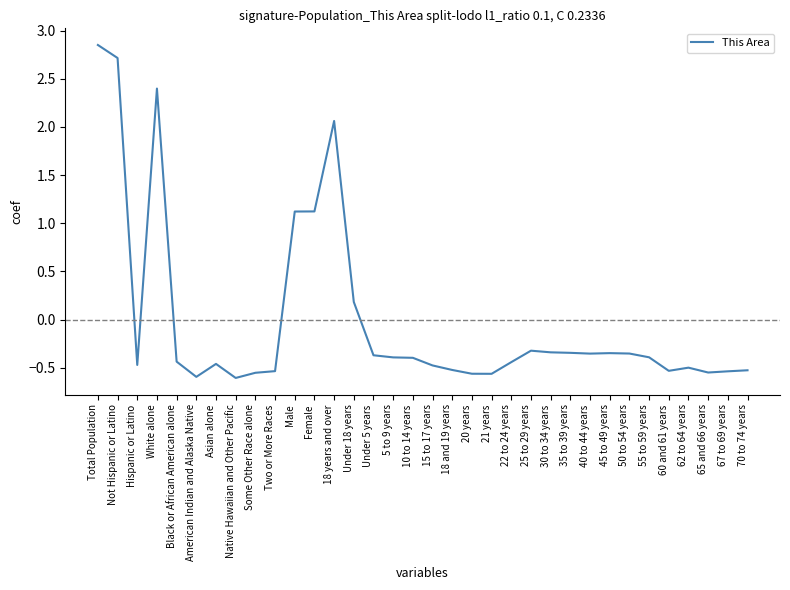

Does the chart display data point markers on the line(s)?

No